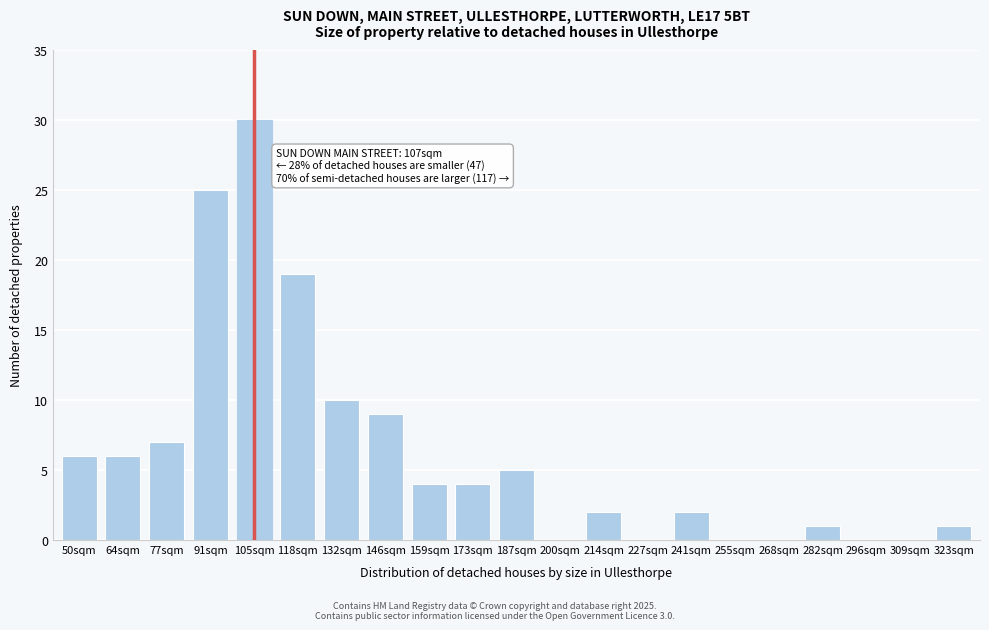

Reading left to right, transcribe all the data shown in this chart.

50sqm=6	64sqm=6	77sqm=7	91sqm=25	105sqm=30	118sqm=19	132sqm=10	146sqm=9	159sqm=4	173sqm=4	187sqm=5	200sqm=0	214sqm=2	227sqm=0	241sqm=2	255sqm=0	268sqm=0	282sqm=1	296sqm=0	309sqm=0	323sqm=1